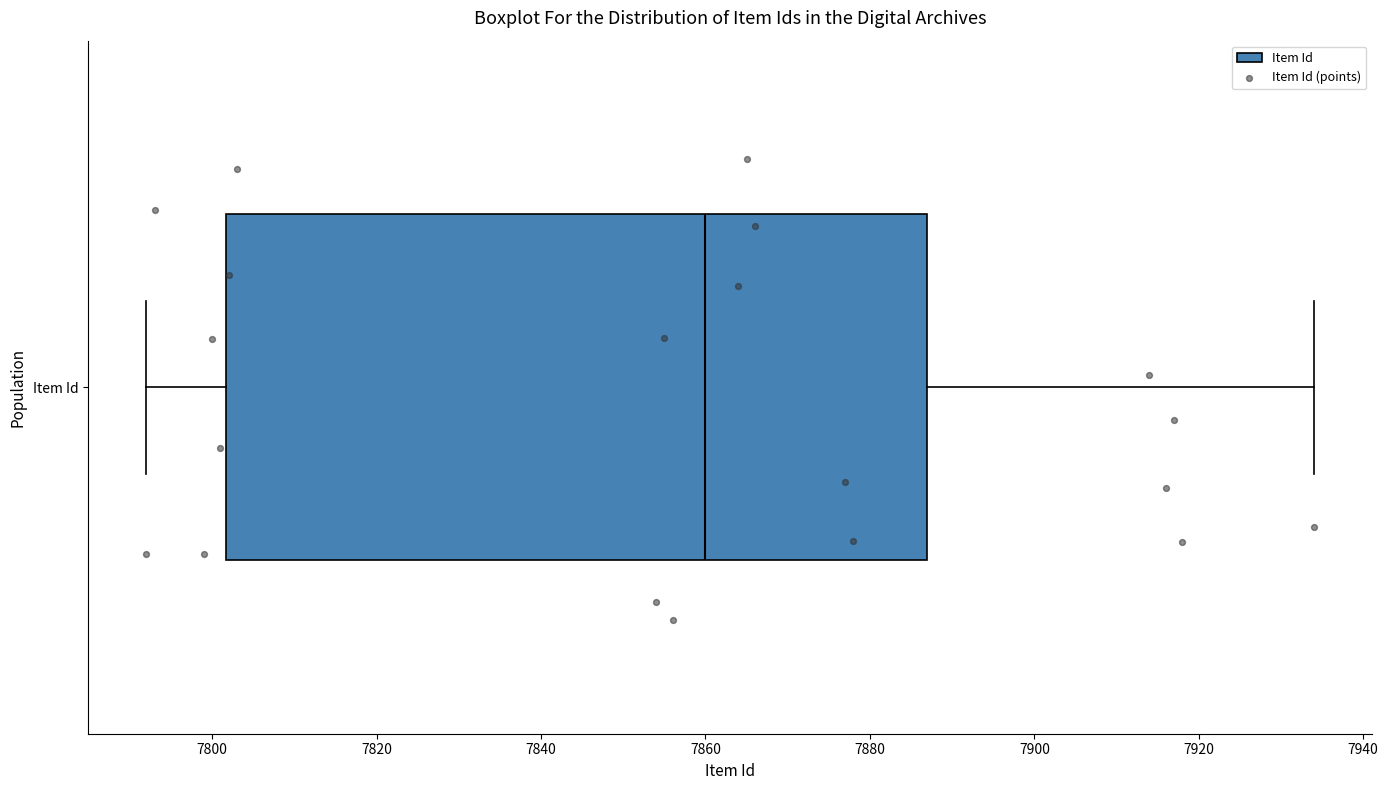

Read this box plot against the x-axis: the position of the median line, the range covered by the box, and the ends of both whiskers. The values are not printed on the chart, so give them approximately, as read against the axis.

median 7860, box 7802 to 7888, whiskers 7792 to 7934